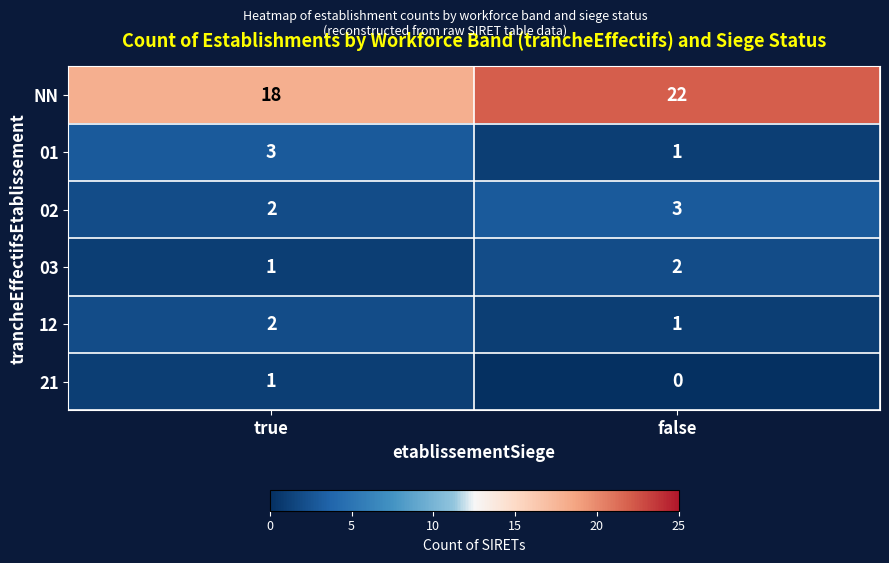

At which label is 03 closest to 1?

true